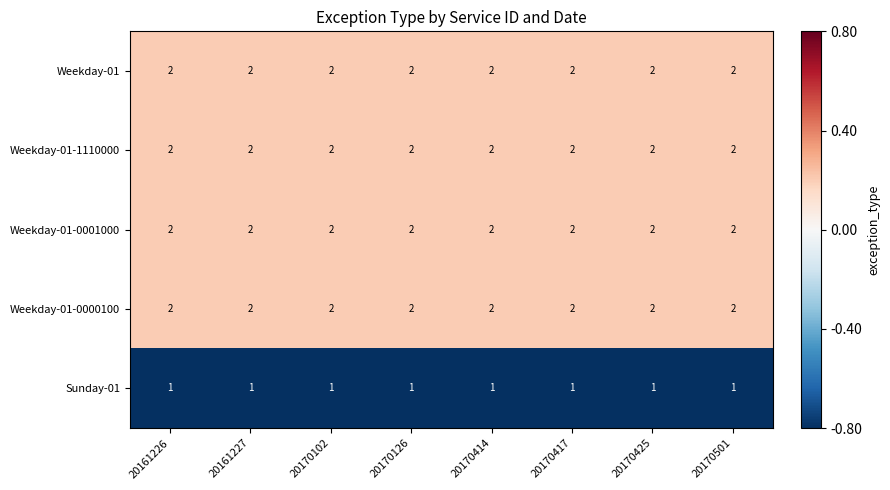

True or false: Weekday-01 has a value of 3 at 20170425.

False